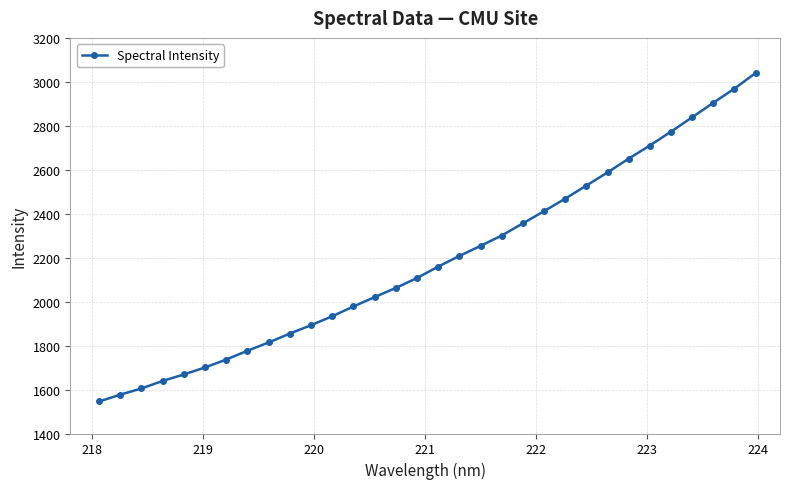

What is the value of the 25th point from the left?

2587.8